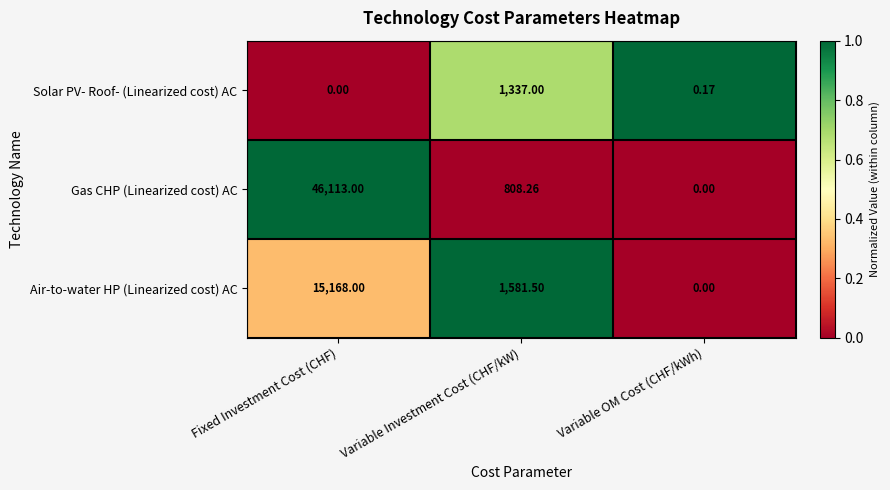

Rank the series by their average value, from highest to lowest.

Gas CHP (Linearized cost) AC, Air-to-water HP (Linearized cost) AC, Solar PV- Roof- (Linearized cost) AC